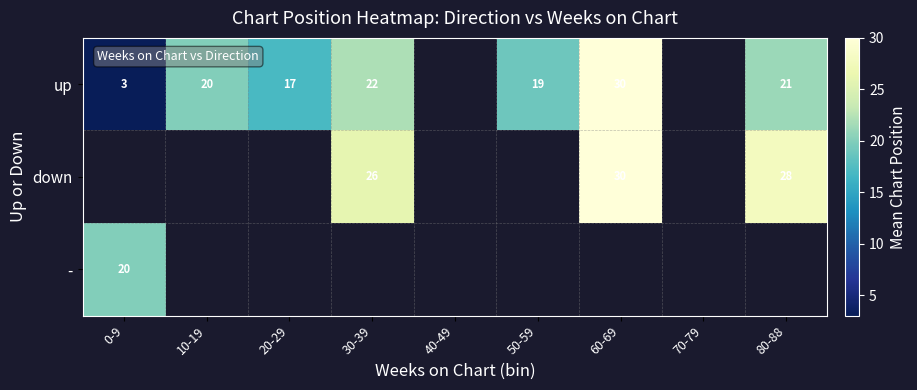

The up series shows 30 at 60-69. True or false?

True